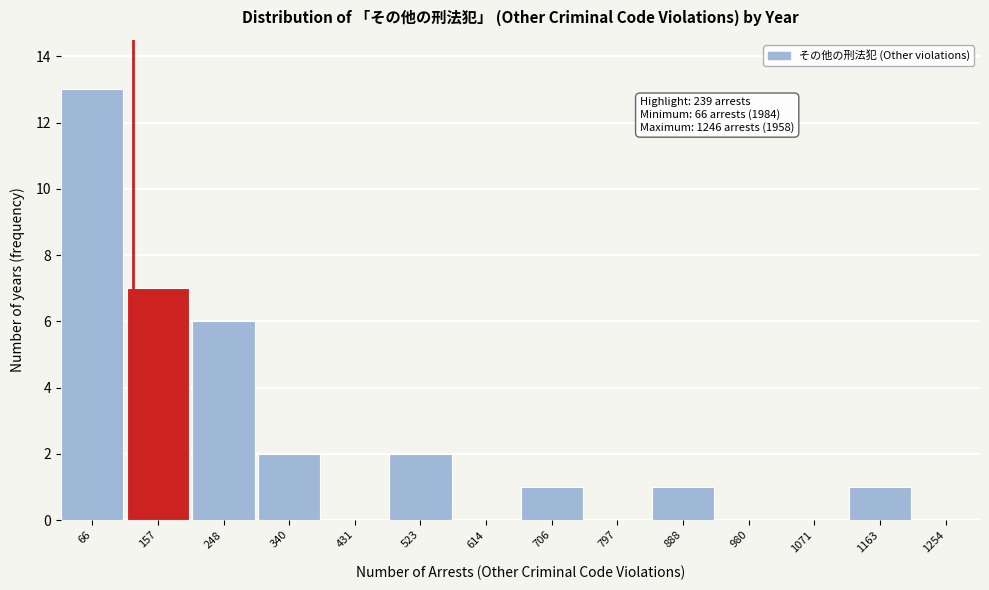

Reading right to left, extract all data points from this chart.

1254=0	1163=1	1071=0	980=0	888=1	797=0	706=1	614=0	523=2	431=0	340=2	248=6	157=7	66=13